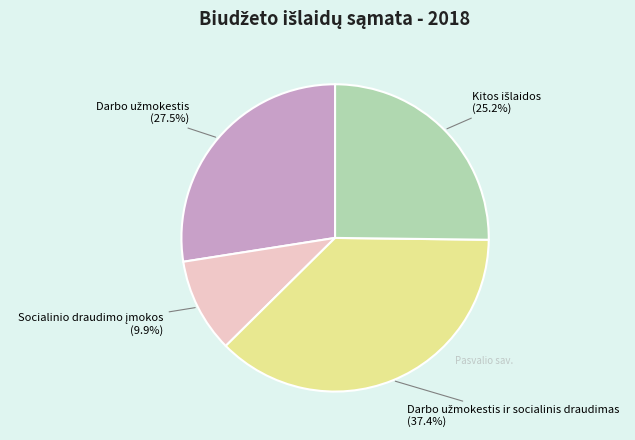

Does any single category account for the majority?

No